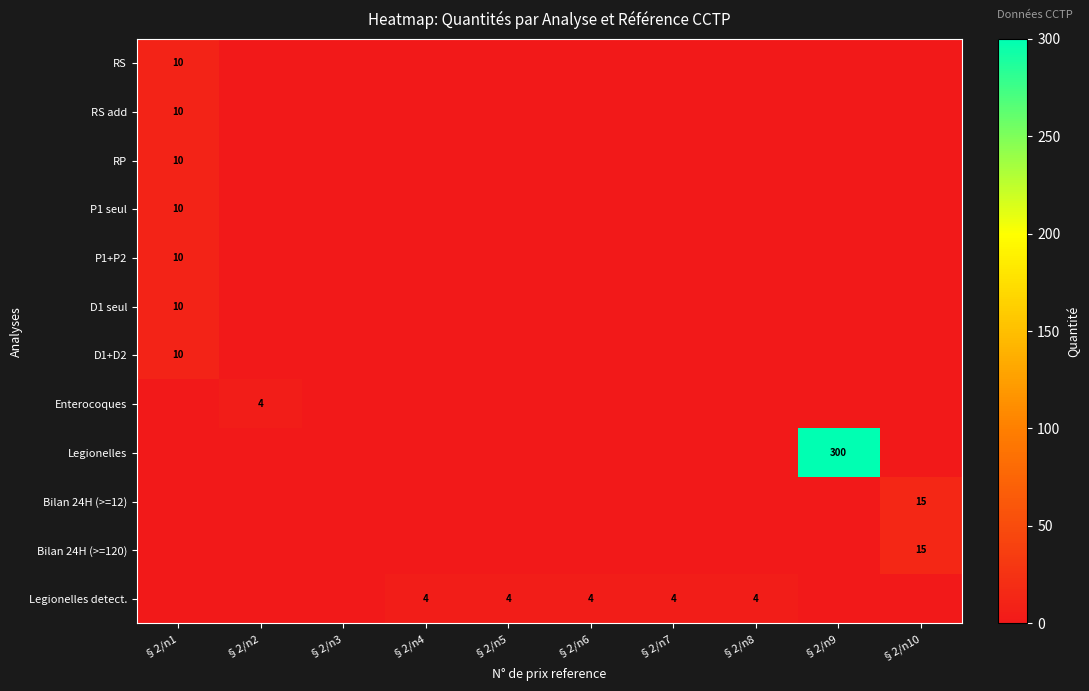

Is it true that P1+P2 equals 0 at §2/n9?

True